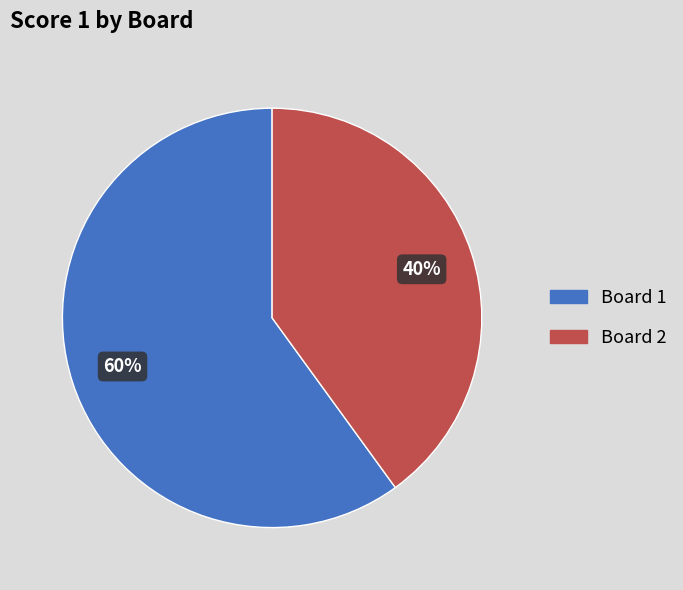

Combined, do Board 2 and Board 1 account for over 50%?

Yes